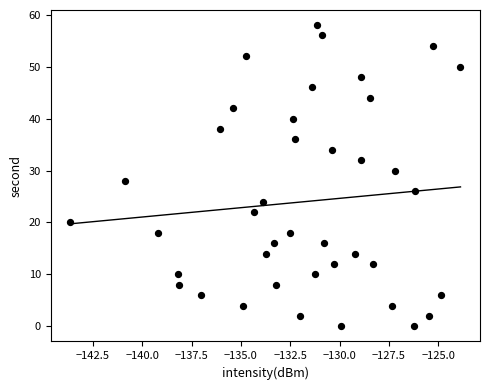

What is the range of Y values (max minus min)?

58